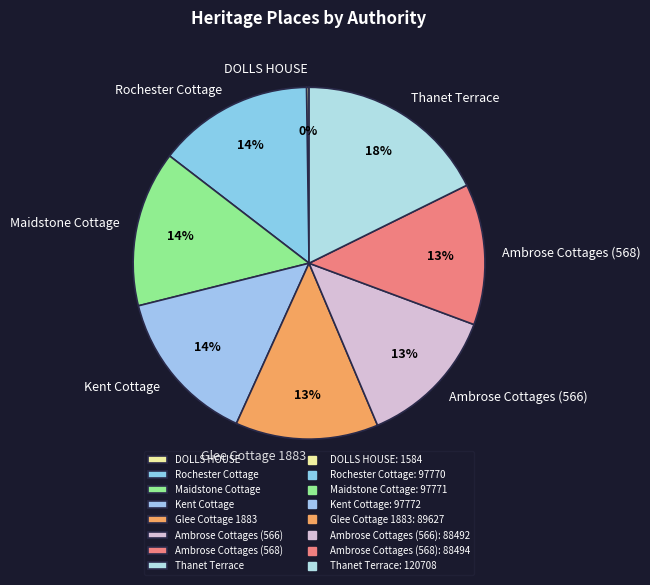

Which category has the biggest portion of the pie?

Thanet Terrace